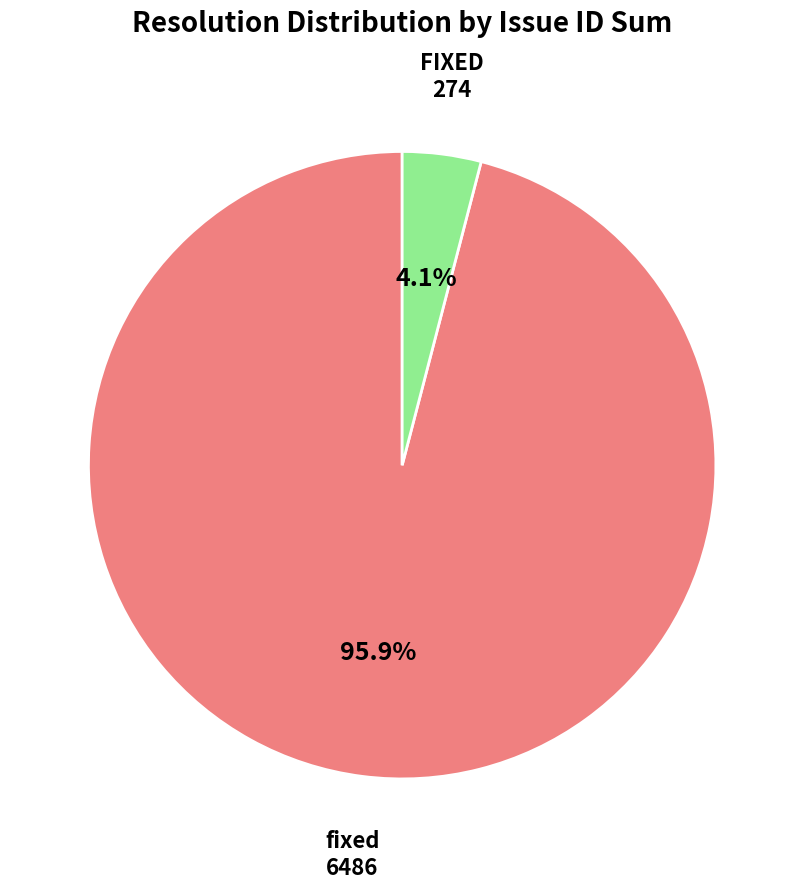

Does any single category account for the majority?

Yes